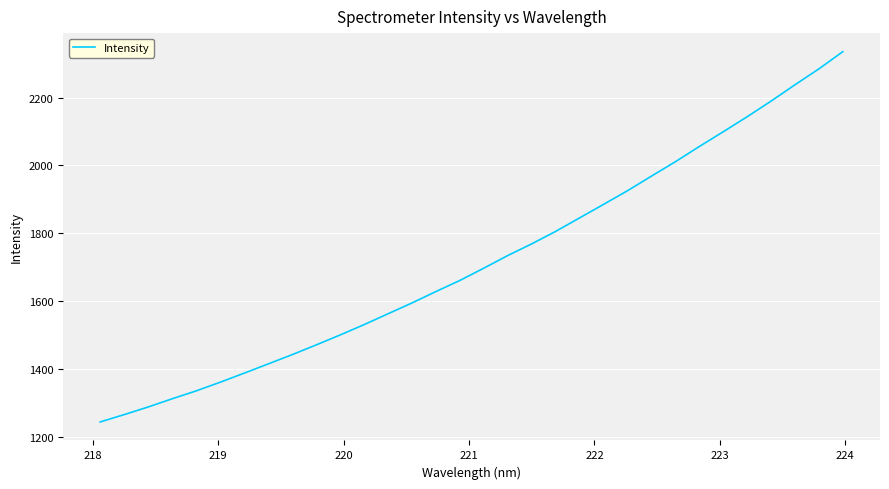

What is the difference between the maximum and minimum values?

1090.0